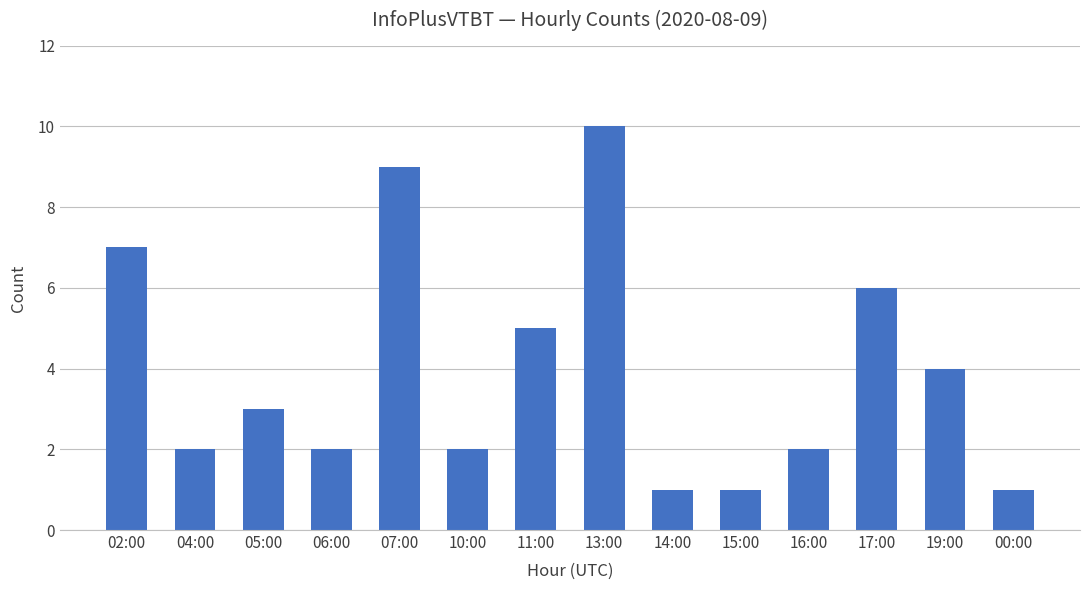

Which has a higher value, 13:00 or 11:00?

13:00